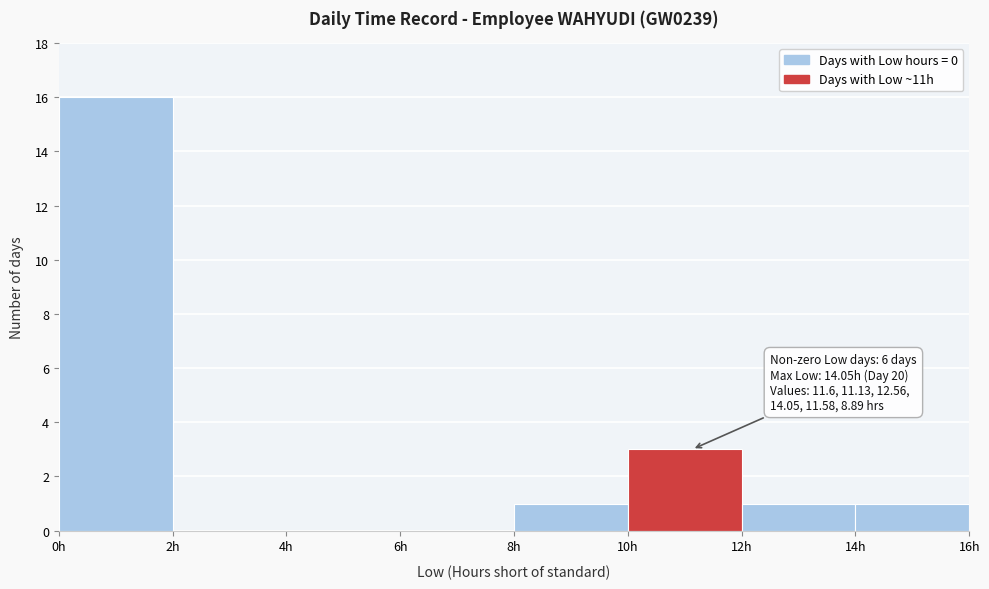

Over which range of the x-axis is the bar tallest?

0 to 2